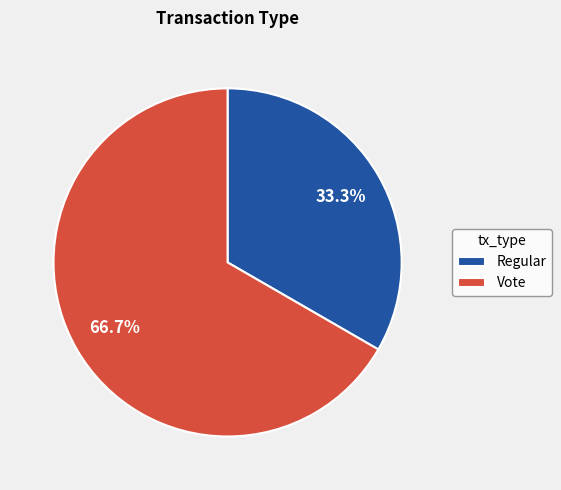

What is the largest slice in the pie chart?

Vote